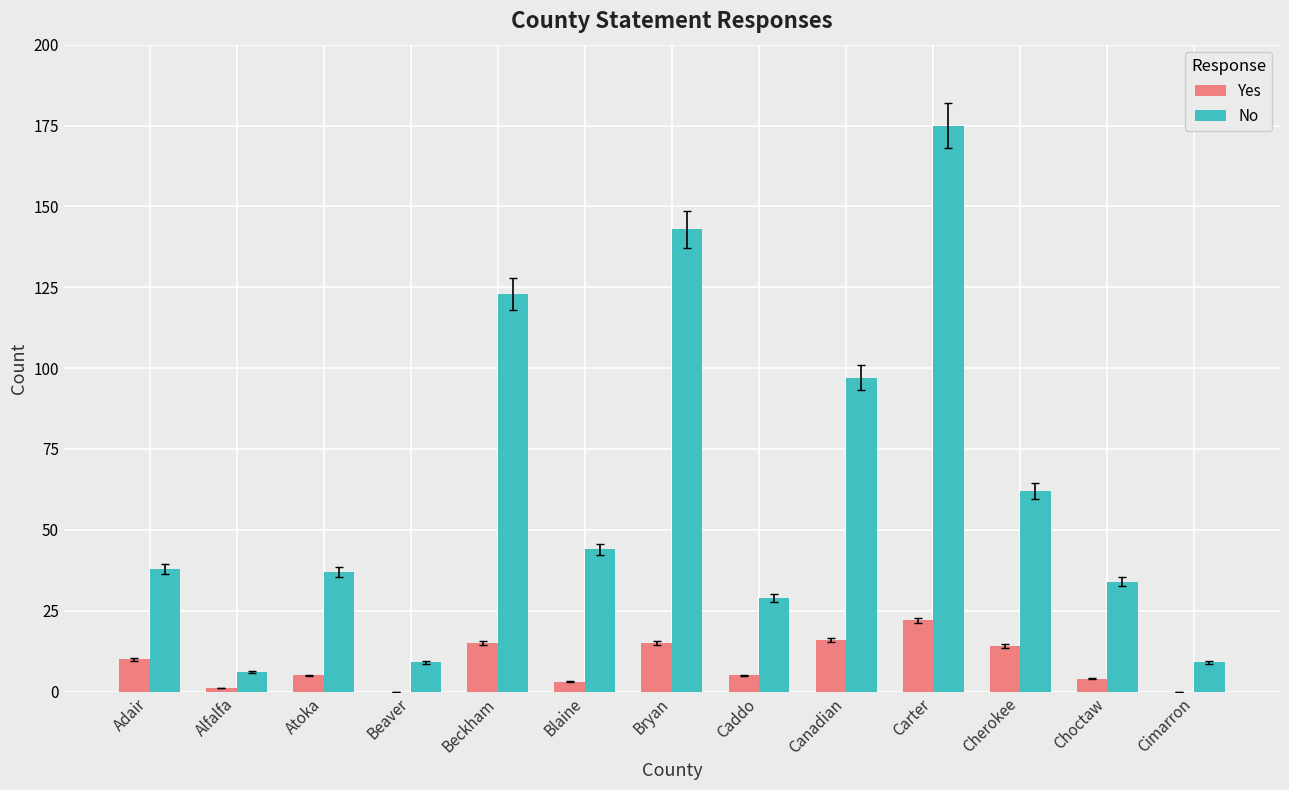

Reading left to right, what are all the values shown in this chart?

Yes: 10	1	5	0	15	3	15	5	16	22	14	4	0
No: 38	6	37	9	123	44	143	29	97	175	62	34	9